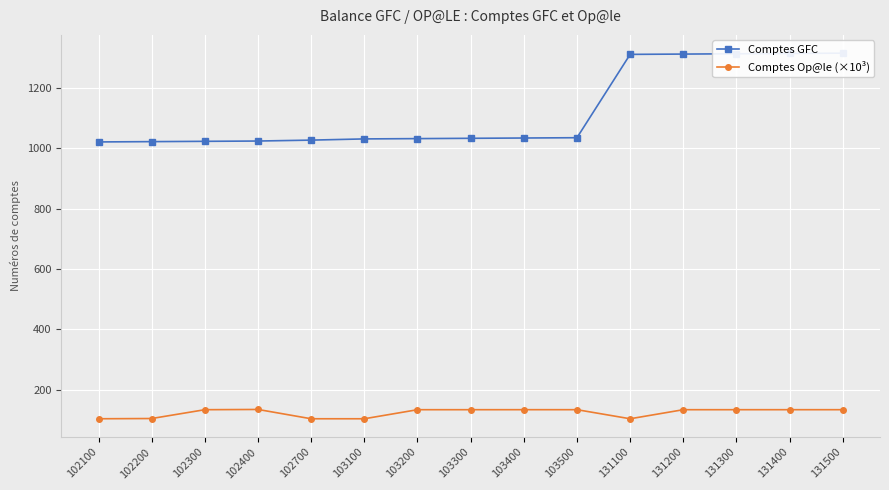

Rank the series by their maximum value, from highest to lowest.

Comptes GFC, Comptes Op@le (×10³)